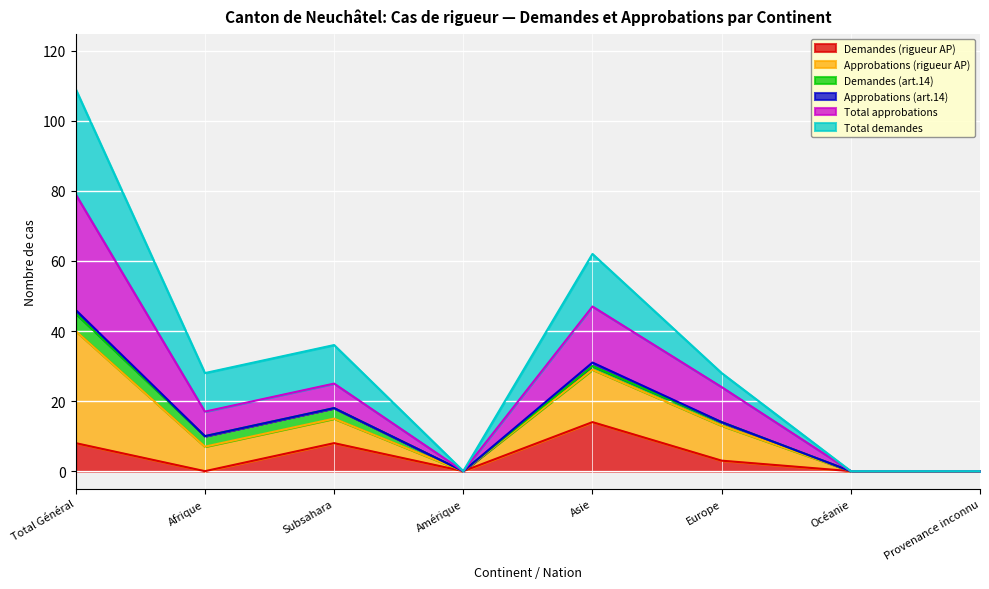

At which category is the sum across all series the highest?

Total Général